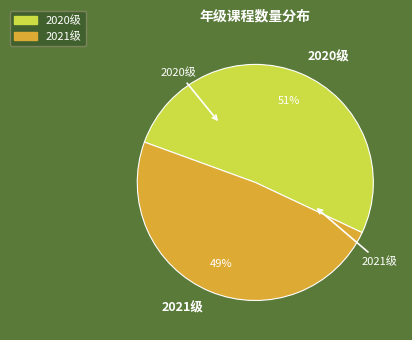

Rank the categories by value from highest to lowest.

2020级, 2021级